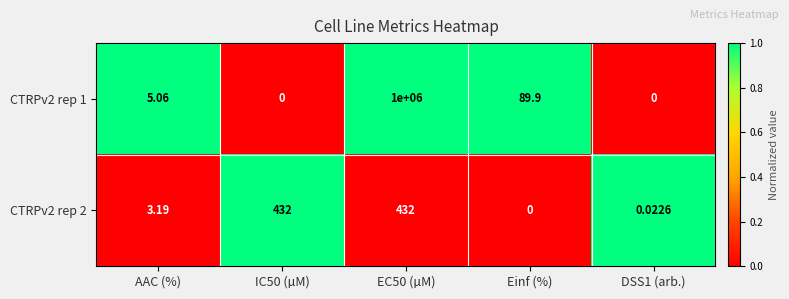

At which label does CTRPv2 rep 2 reach its minimum?

Einf (%)